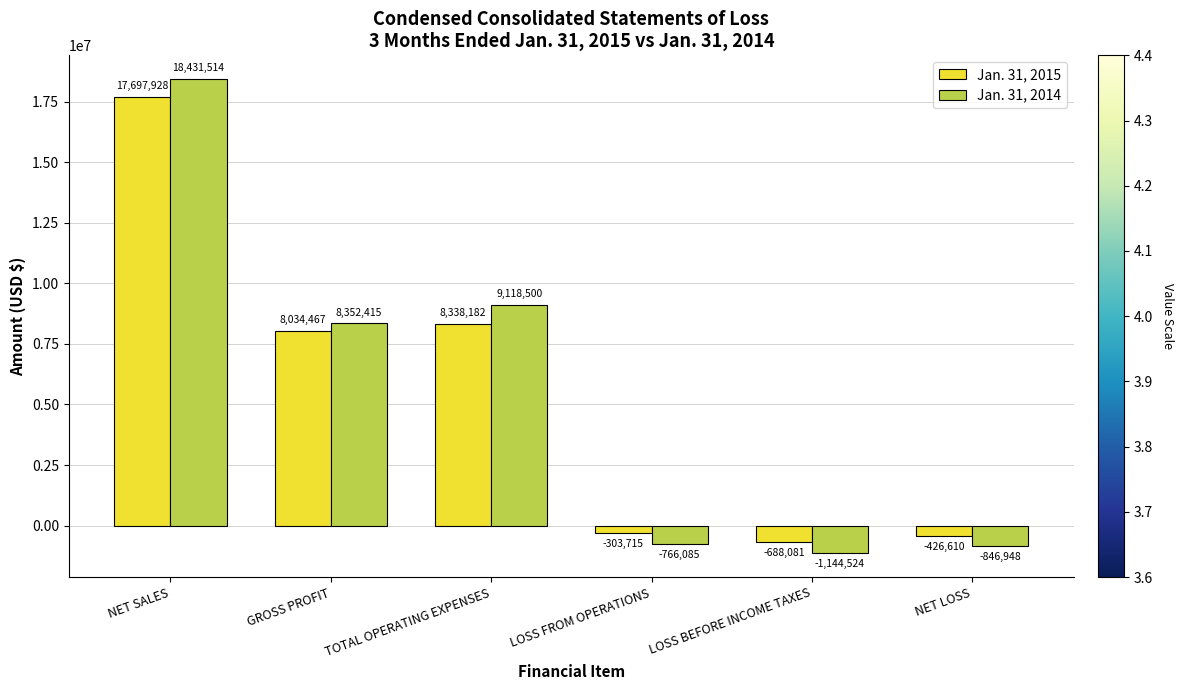

What is the sum of all Jan. 31, 2014 values?

33144872